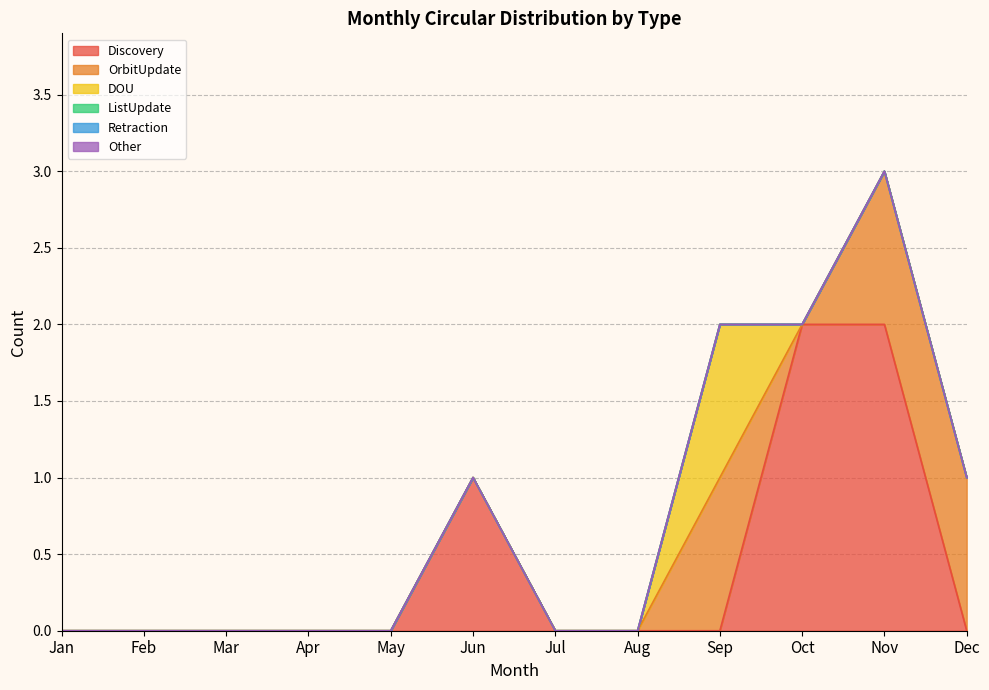

Is the value of Retraction at Jan greater than the value of OrbitUpdate at Mar?

No